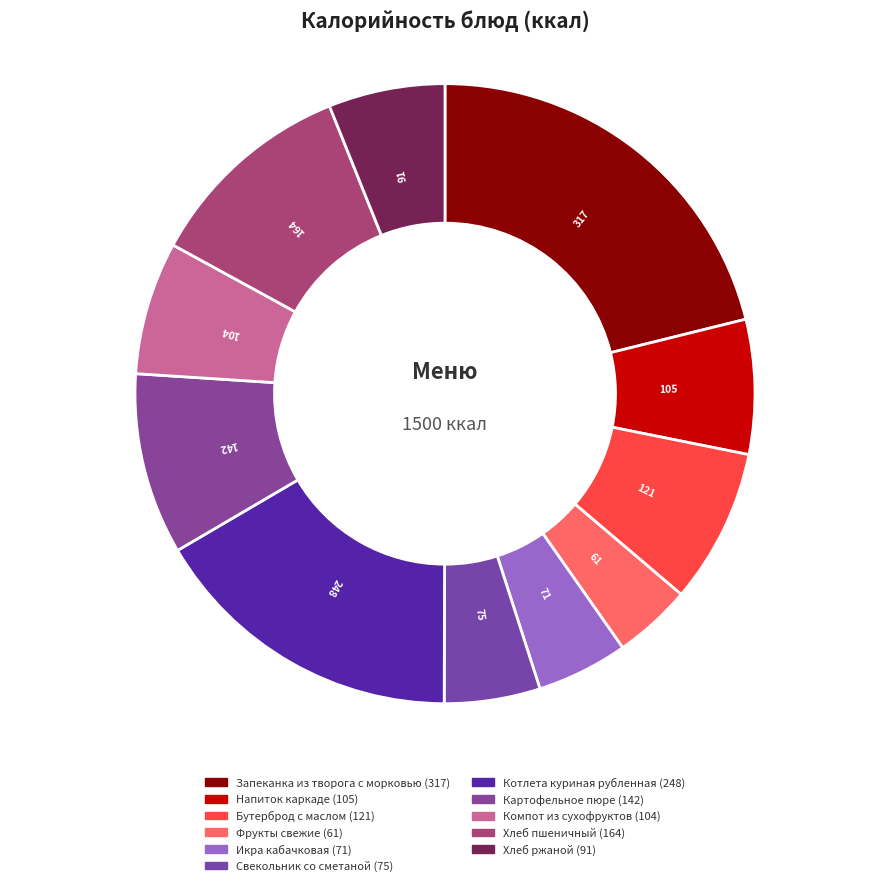

Count the number of slices in the pie.

11